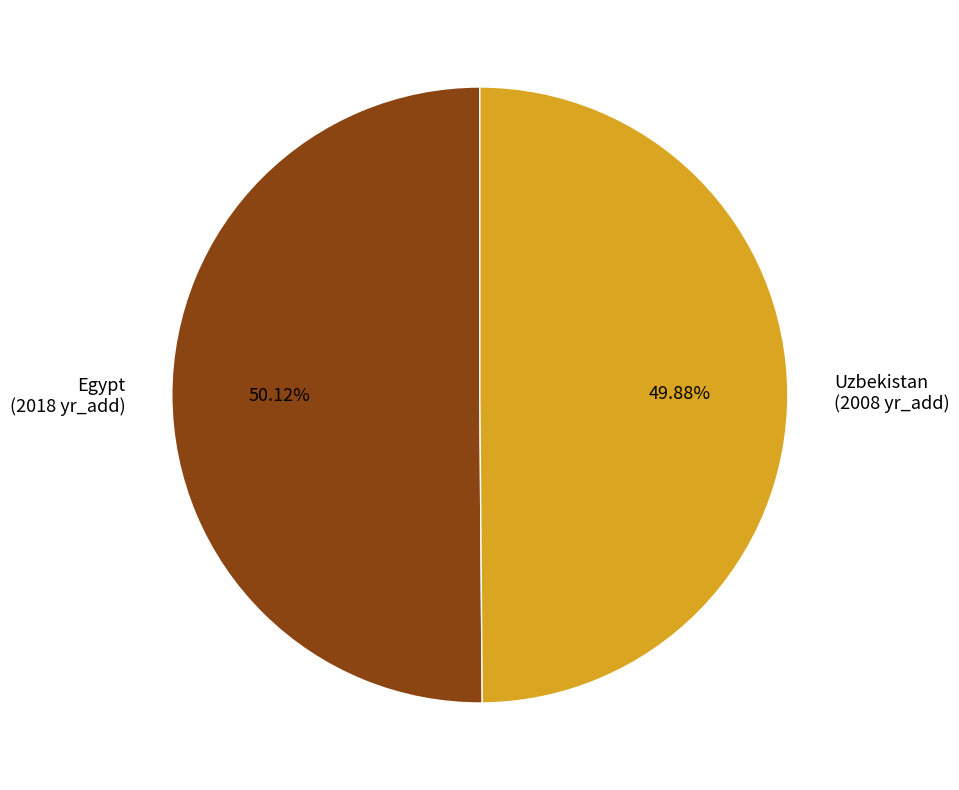

Is there any slice that represents more than half of the pie?

Yes